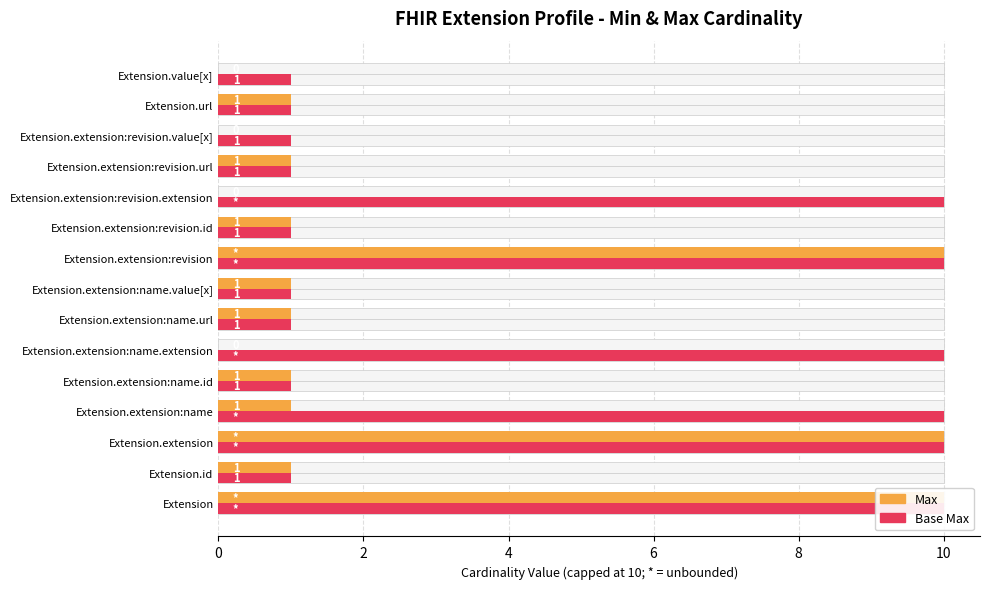

Count the number of data series in this chart.

2